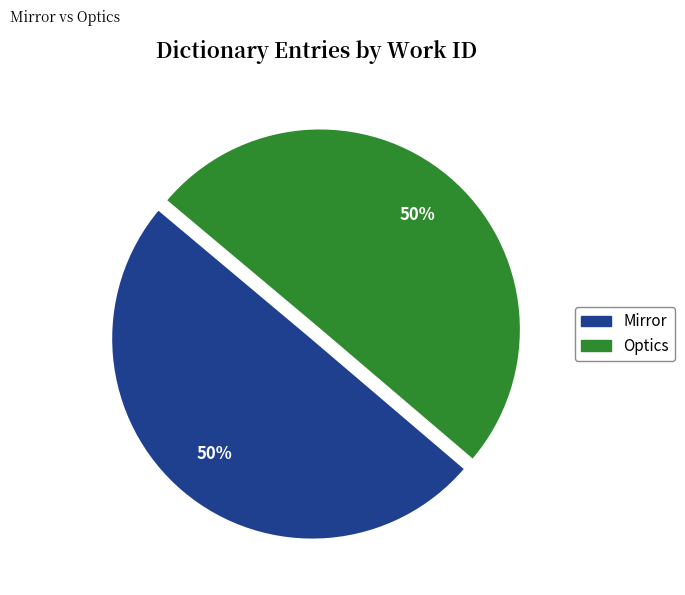

What percentage is the Mirror slice, to the nearest percent?

50%